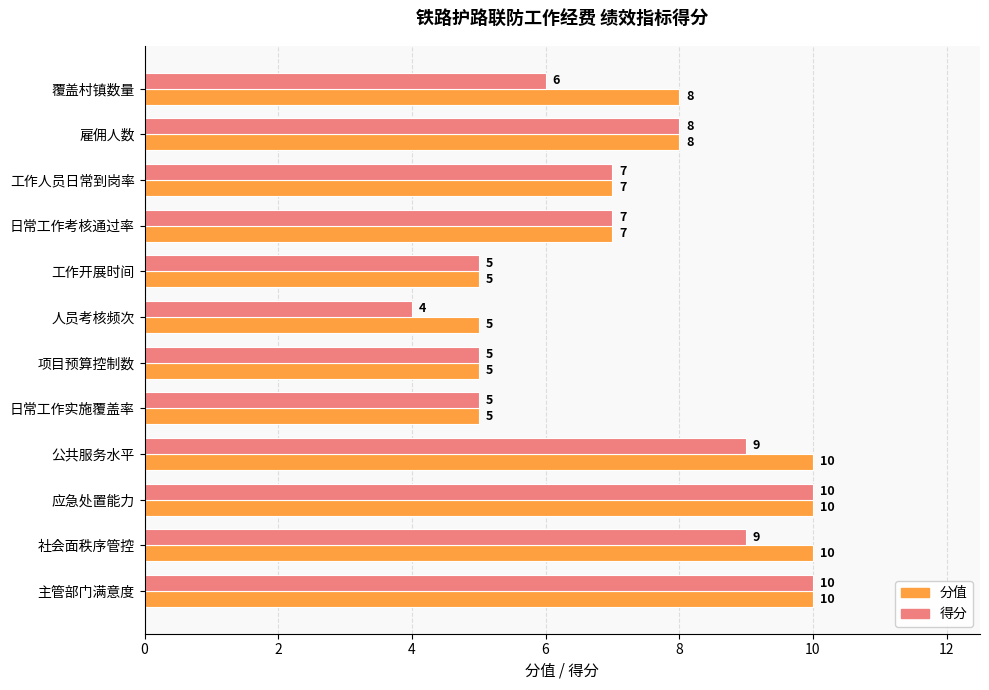

What is the sum of all 分值 values?

90